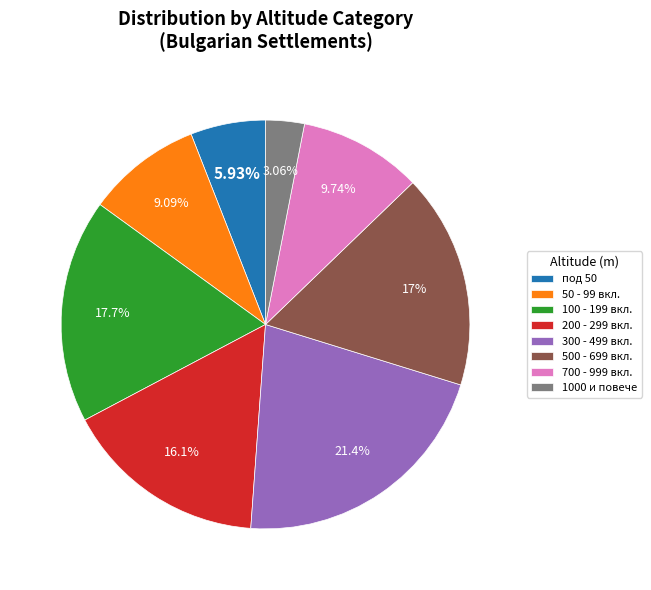

How many slices are in this pie chart?

8